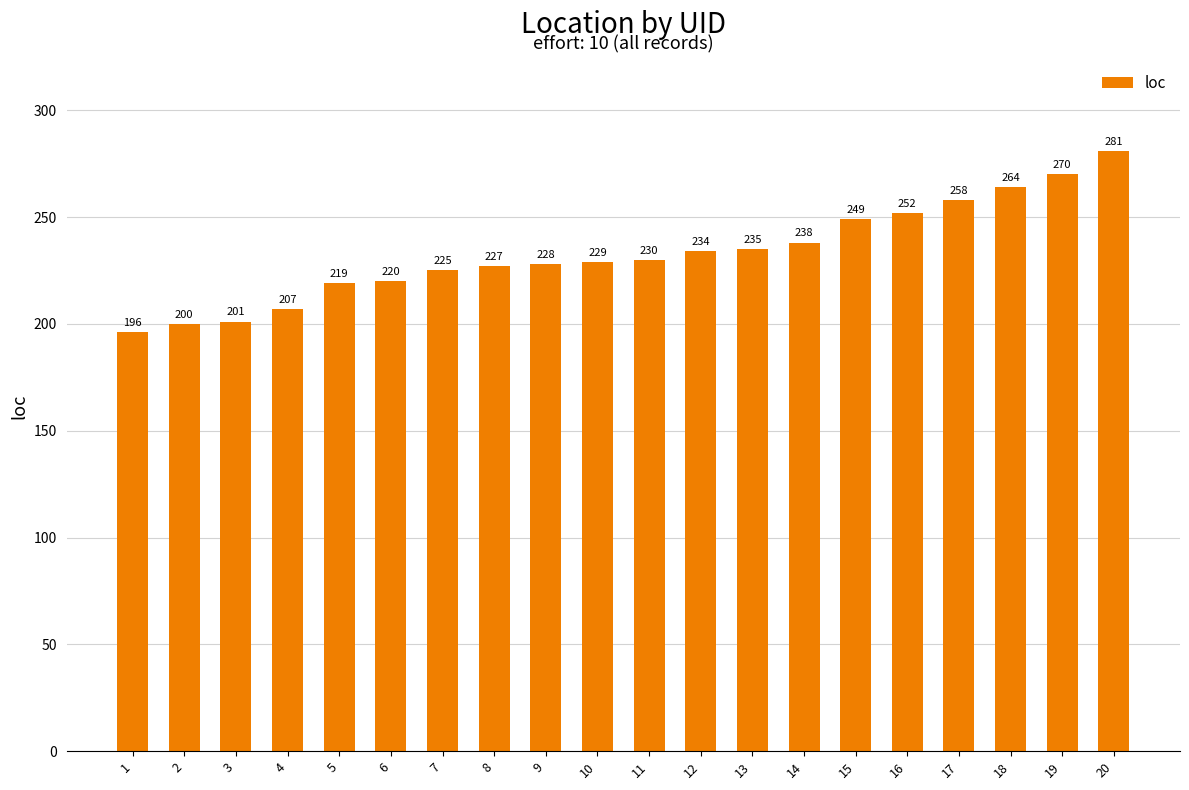

Which category has the highest value across all series?

20